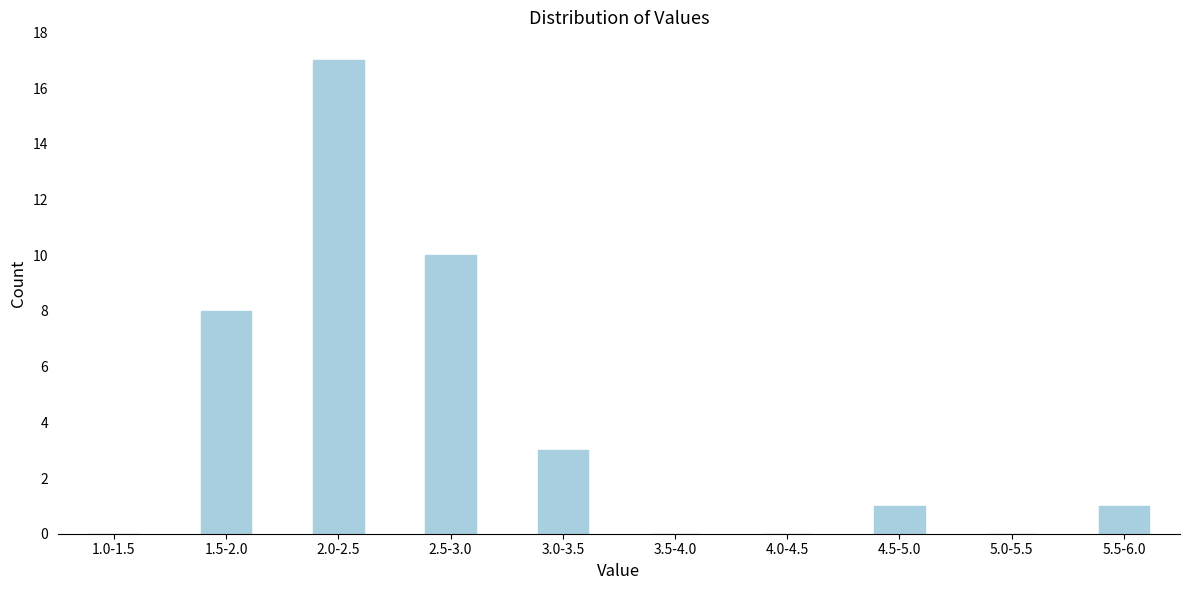

Reading right to left, extract all data points from this chart.

5.5-6.0=1	5.0-5.5=0	4.5-5.0=1	4.0-4.5=0	3.5-4.0=0	3.0-3.5=3	2.5-3.0=10	2.0-2.5=17	1.5-2.0=8	1.0-1.5=0